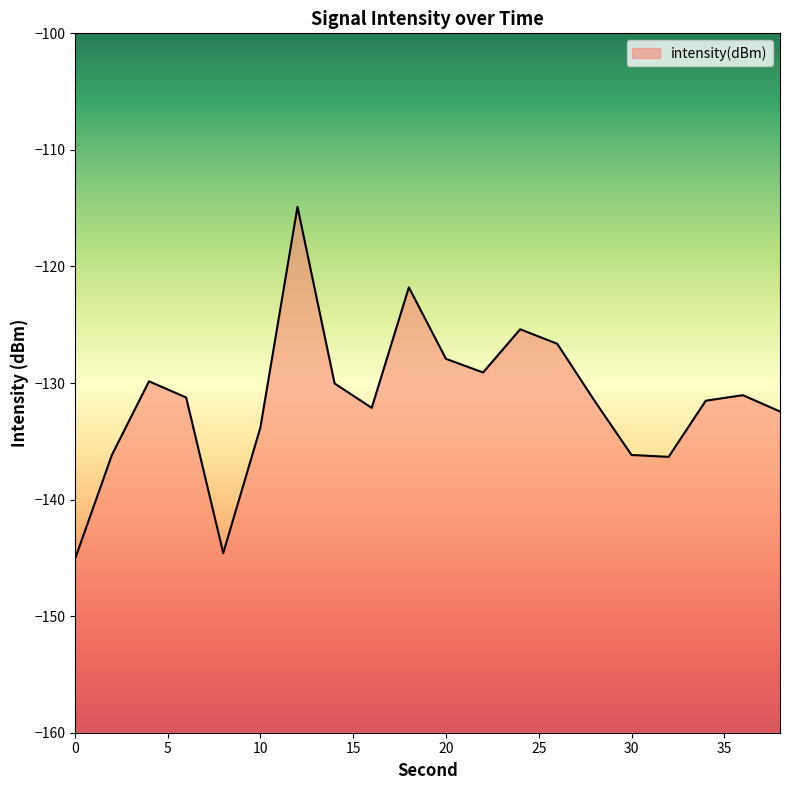

What is the difference between the maximum and minimum values?

30.3